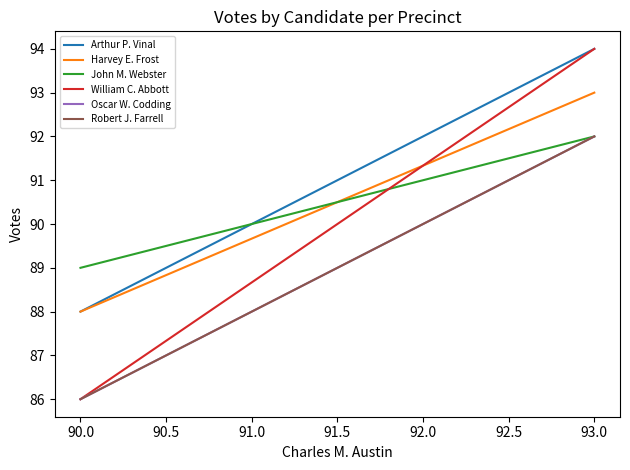

Count the number of data series in this chart.

6